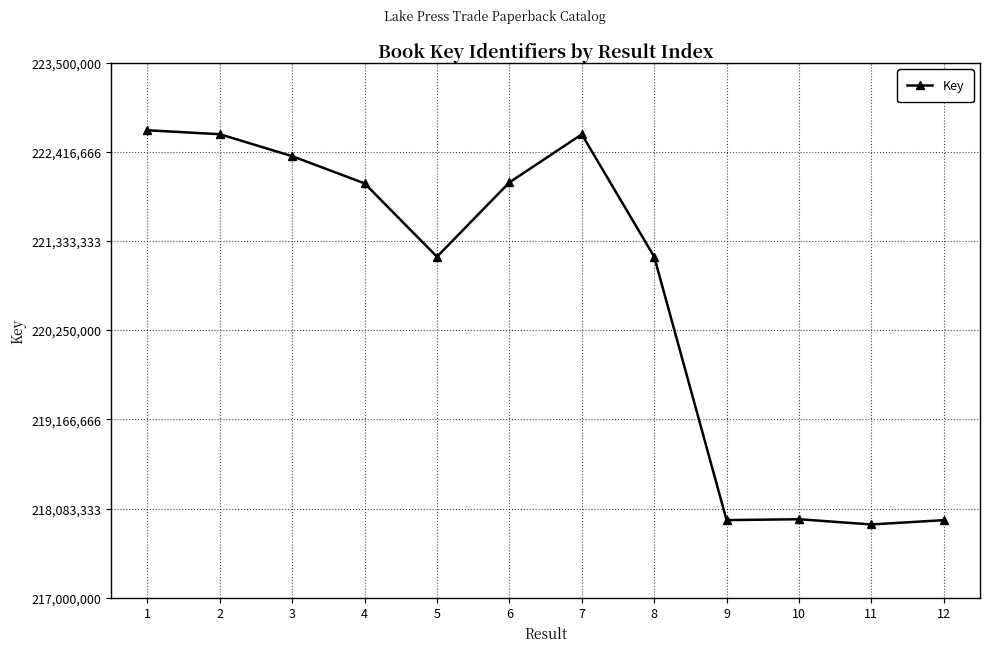

What is the greatest value displayed?

222680264